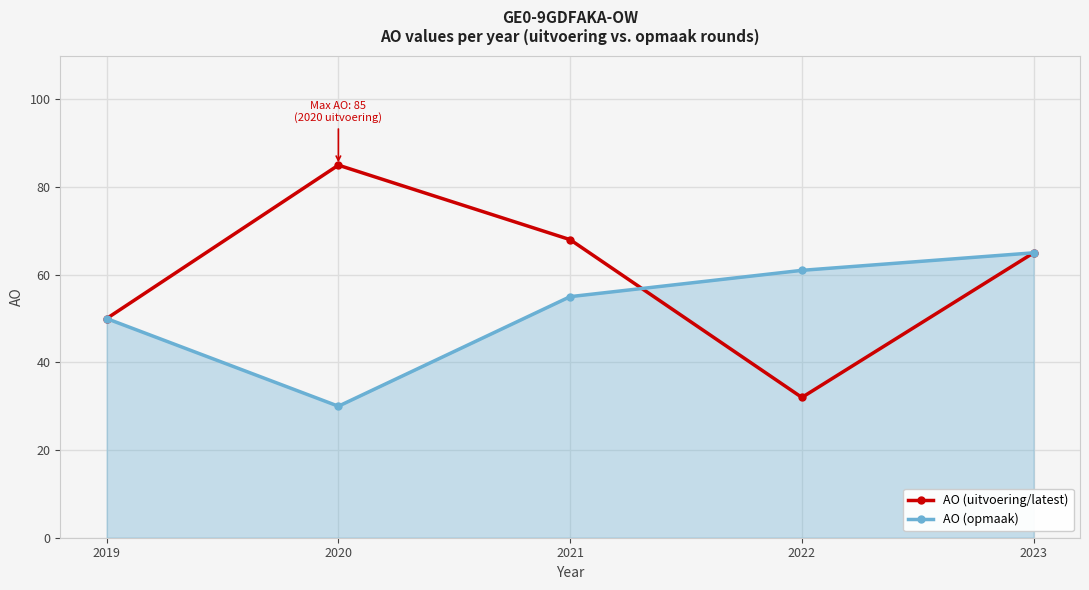

What is the sum of the AO (uitvoering/latest) values at 2023 and 2022?

97